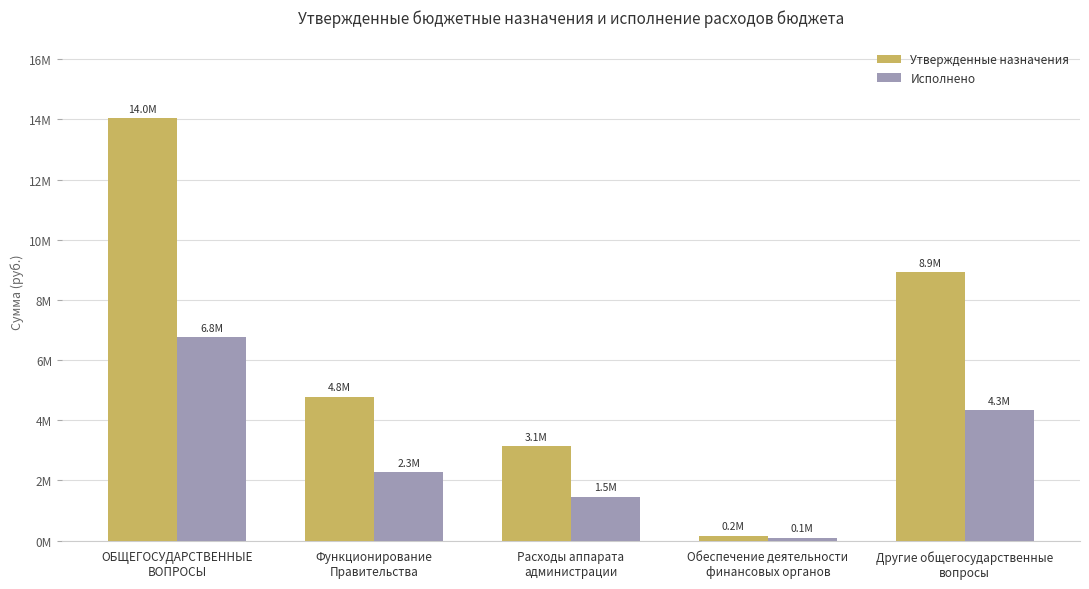

What are all the series names shown in the legend?

Утвержденные назначения, Исполнено